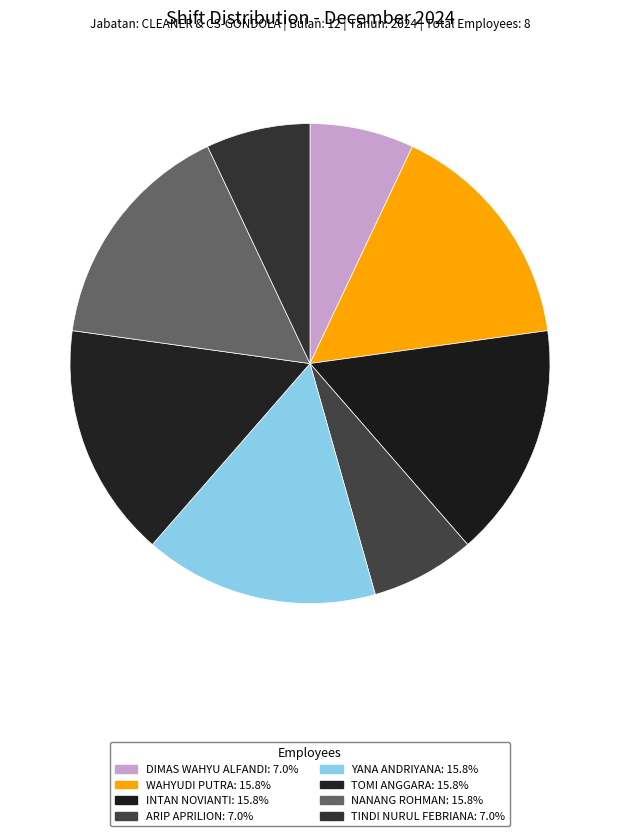

True or false: YANA ANDRIYANA accounts for 16% of the total.

True